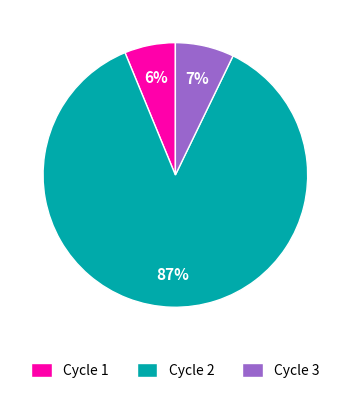

Does Cycle 2 represent more than half of the total?

Yes